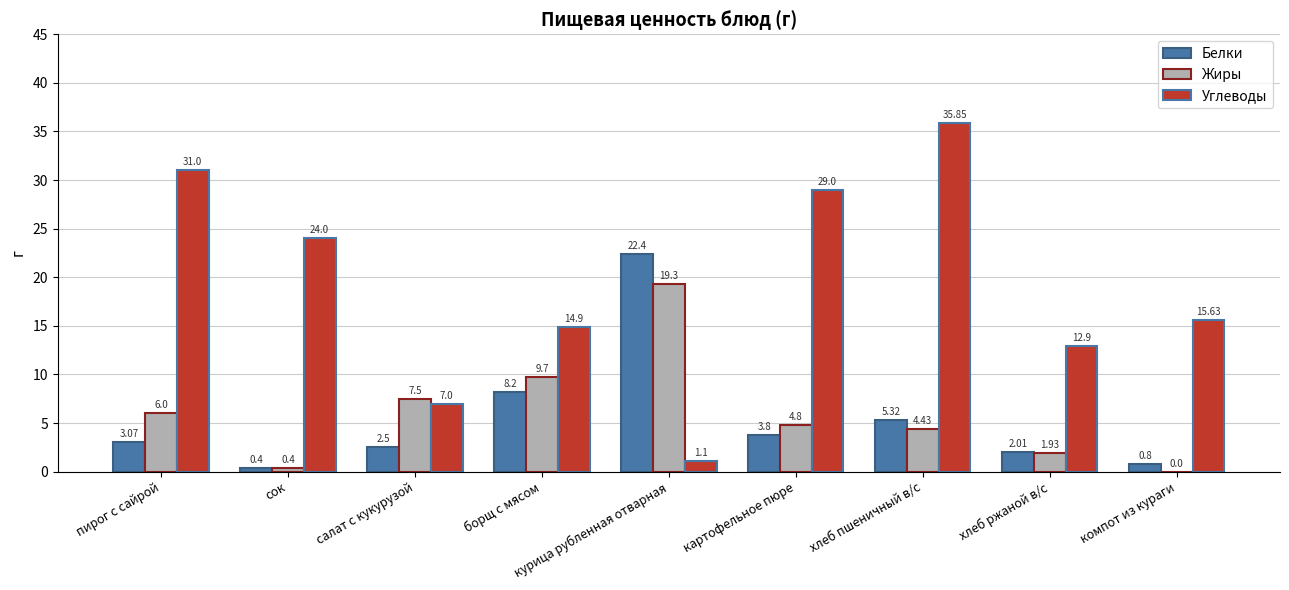

At which label does Жиры first exceed 4?

пирог с сайрой